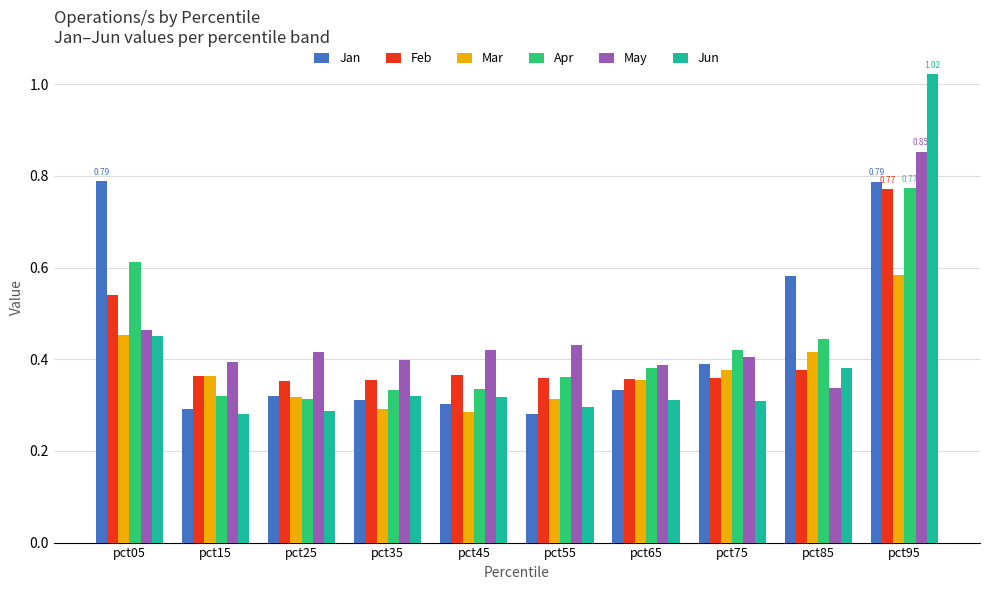

Which series has the widest spread of values?

Jun